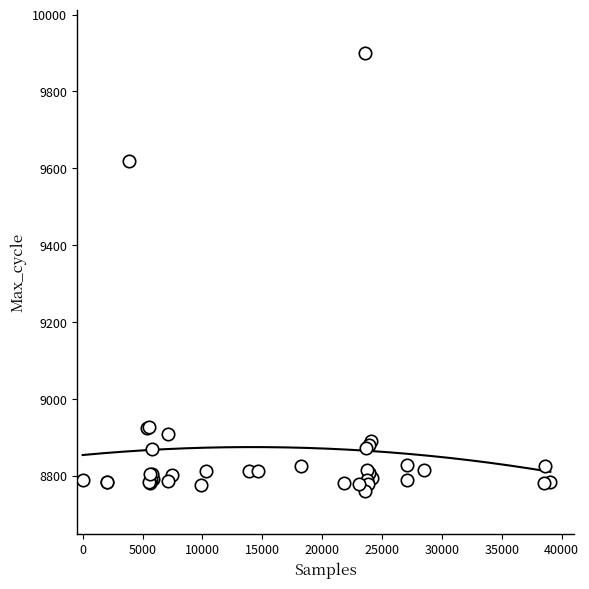

What Y value in the scatter plot is closest to 9330?

9618